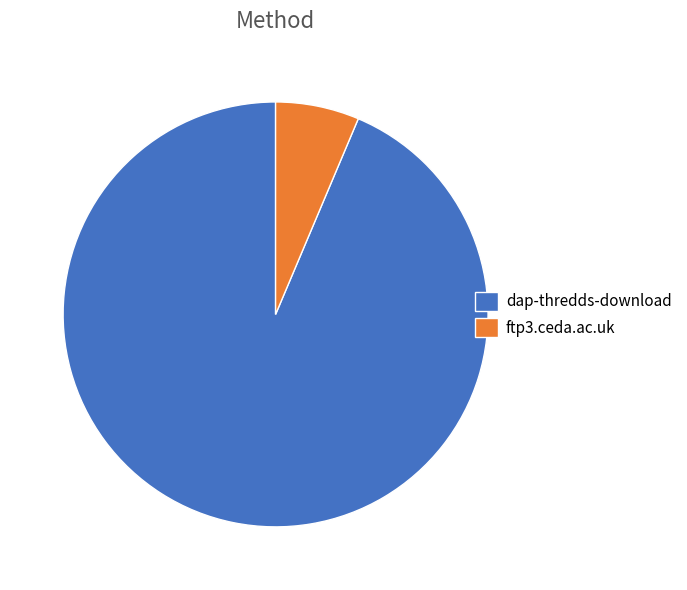

How many slices are in this pie chart?

2